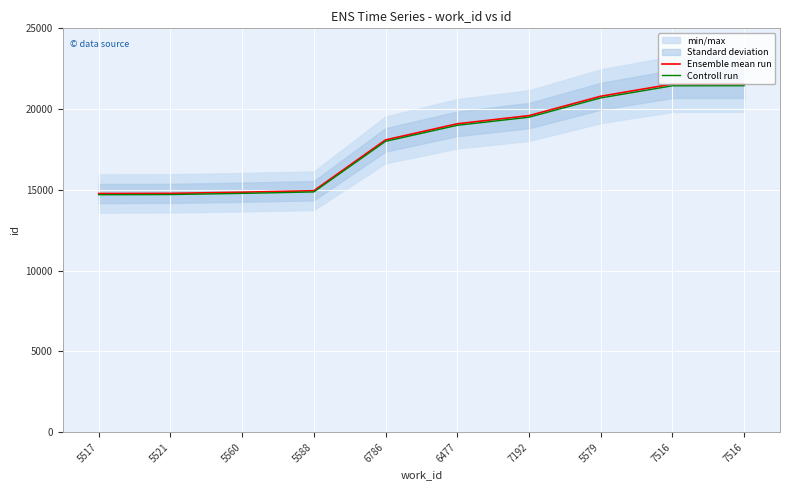

Is it true that Controll run equals 14710.1 at 5521?

True